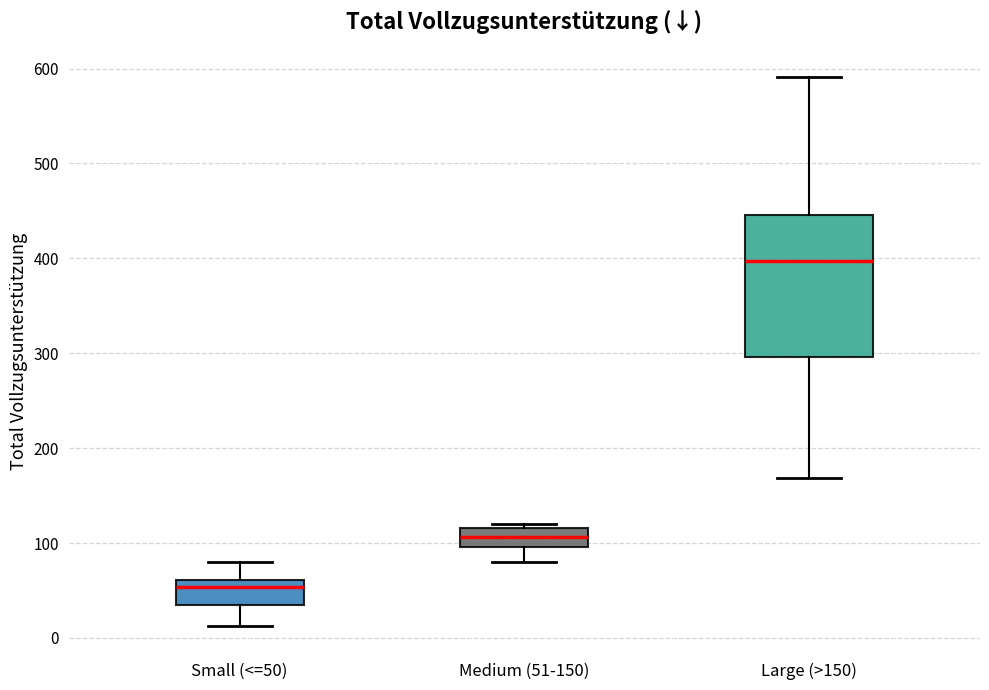

Reading left to right, read every box against the y-axis: the position of its median line, the range the box covers, and the ends of its whiskers. The values are not printed on the chart, so give them approximately, as read against the axis.

Small (<=50): median 50, box 30 to 60, whiskers 10 to 80
Medium (51-150): median 110, box 100 to 120, whiskers 80 to 120 (just above the box's upper edge)
Large (>150): median 400, box 300 to 450, whiskers 170 to 590